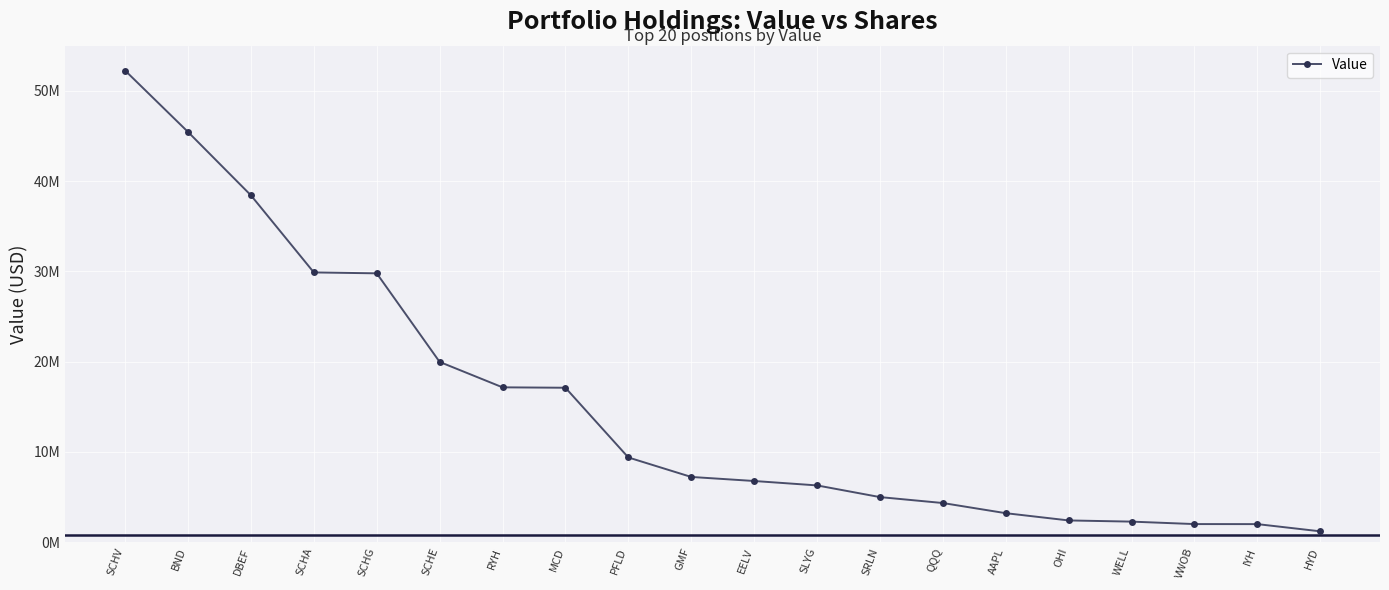

Is this an area chart (filled region under the line)?

No